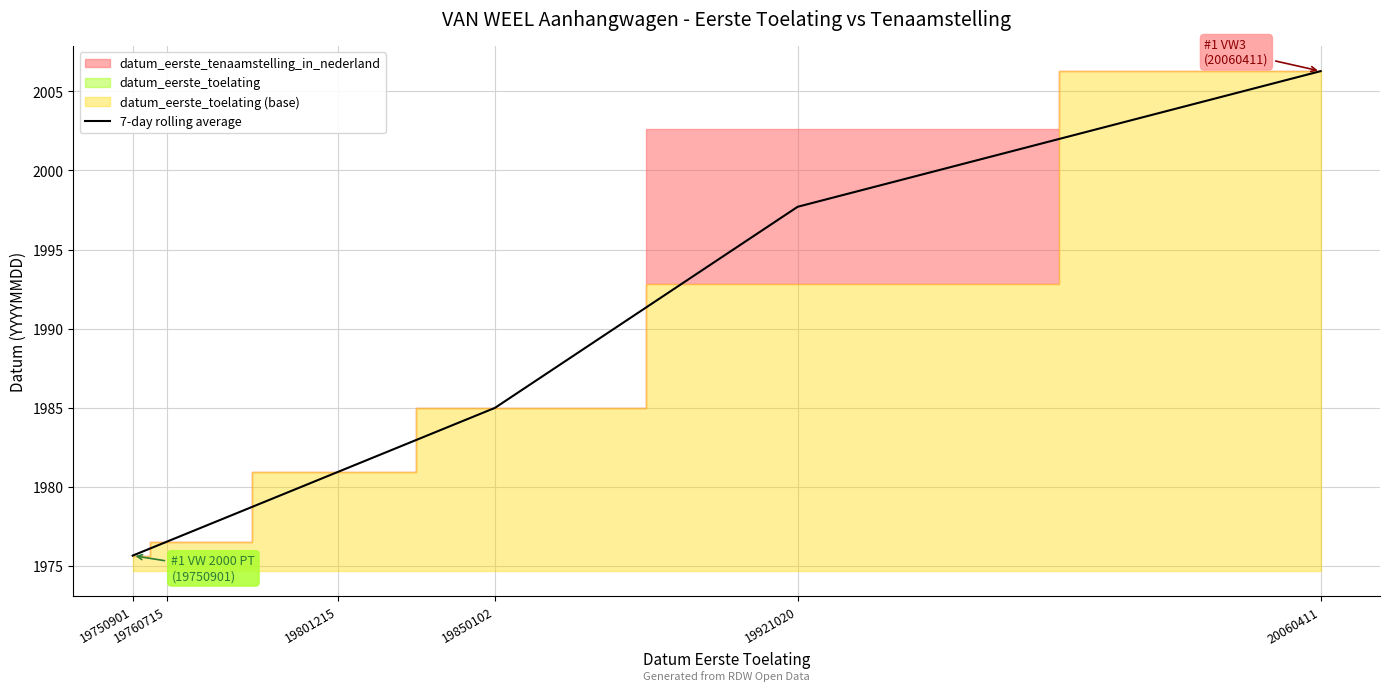

True or false: the data has more than 2 interior local peaks.

False